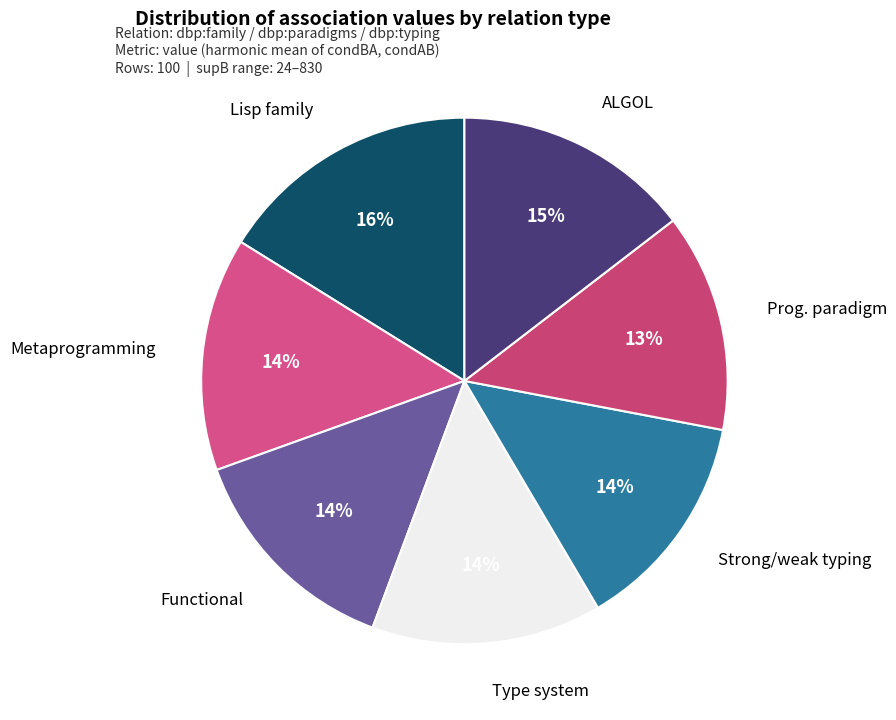

What is the smallest slice in the pie chart?

dbr:Programming_paradigm